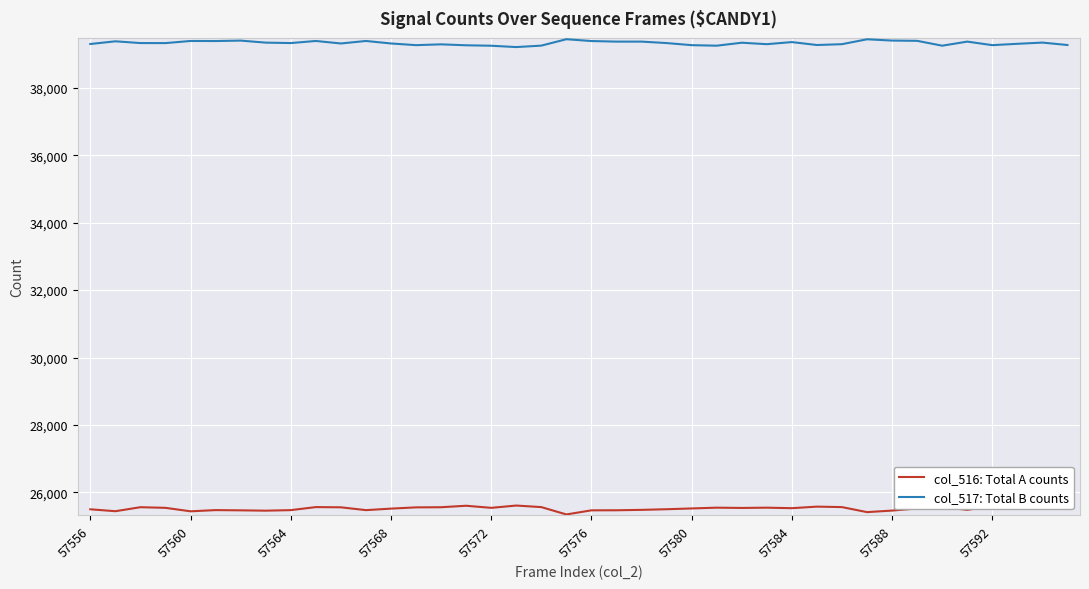

Rank the series by their average value, from lowest to highest.

col_516: Total A counts, col_517: Total B counts